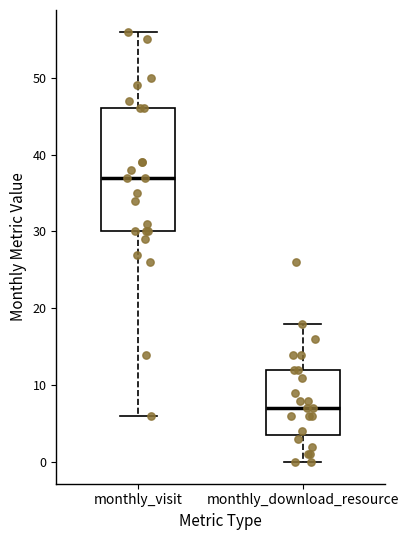

Where does the median line of the box for monthly_visit sit on the y-axis? The values are not printed on the chart, so give them approximately, as read against the axis.

37